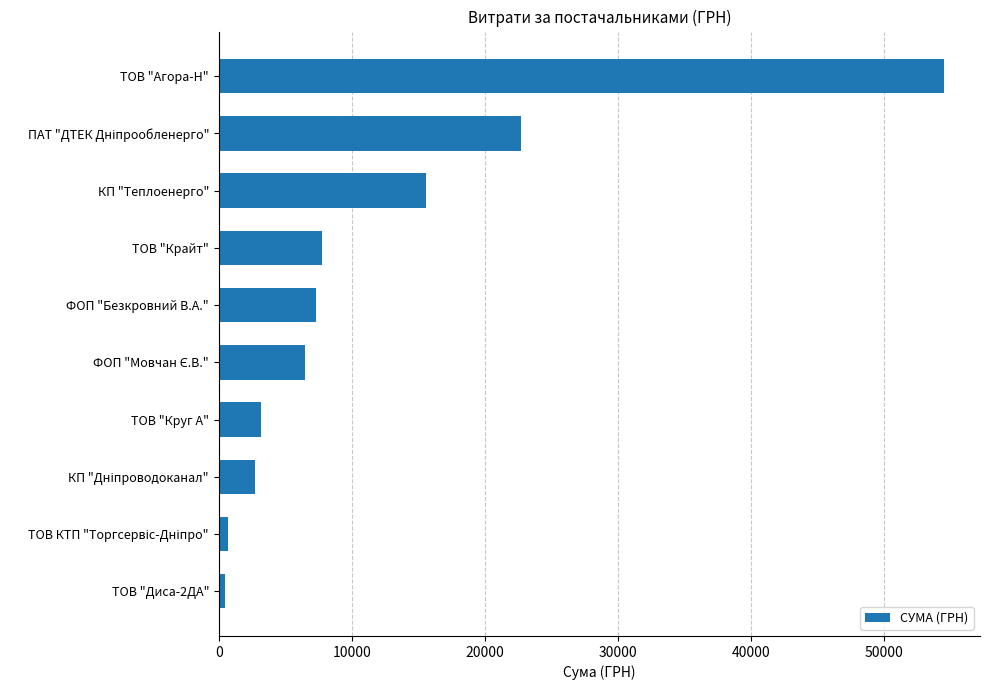

What is the difference between the maximum and minimum values?

54035.6